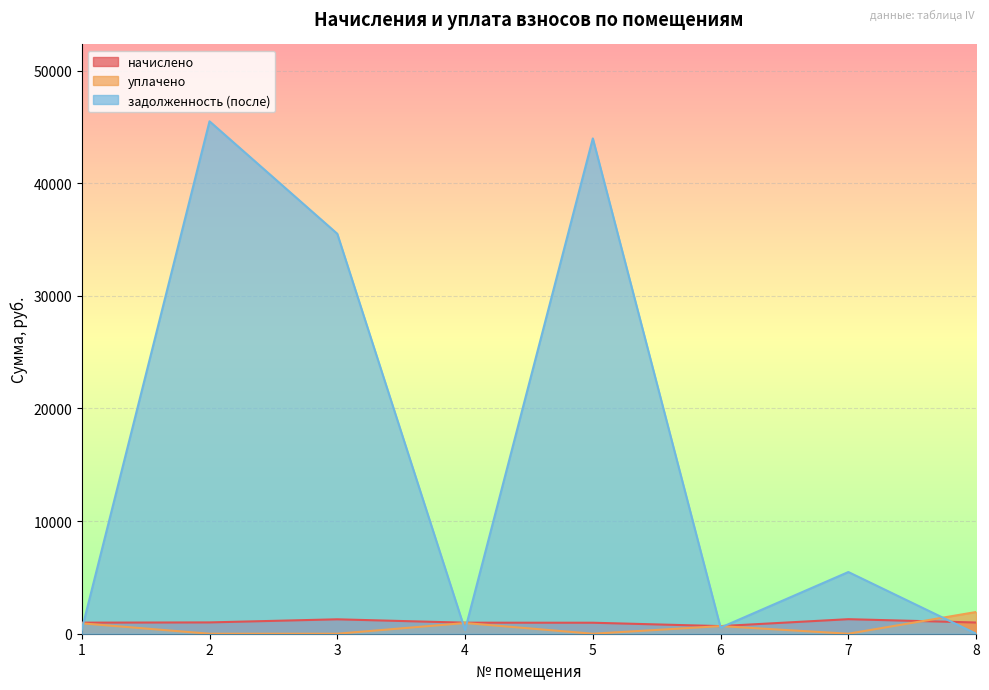

What is the sum of all уплачено values?

4475.9